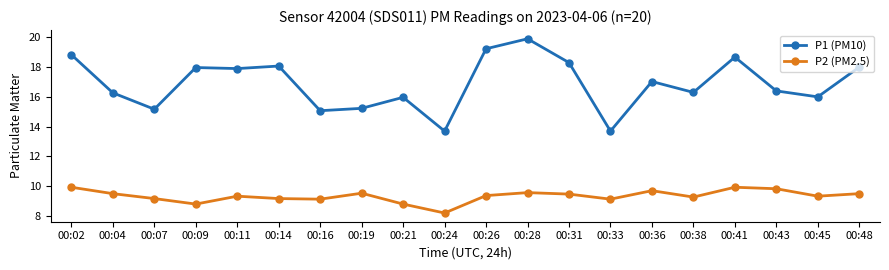

Count the number of categories in the chart.

20